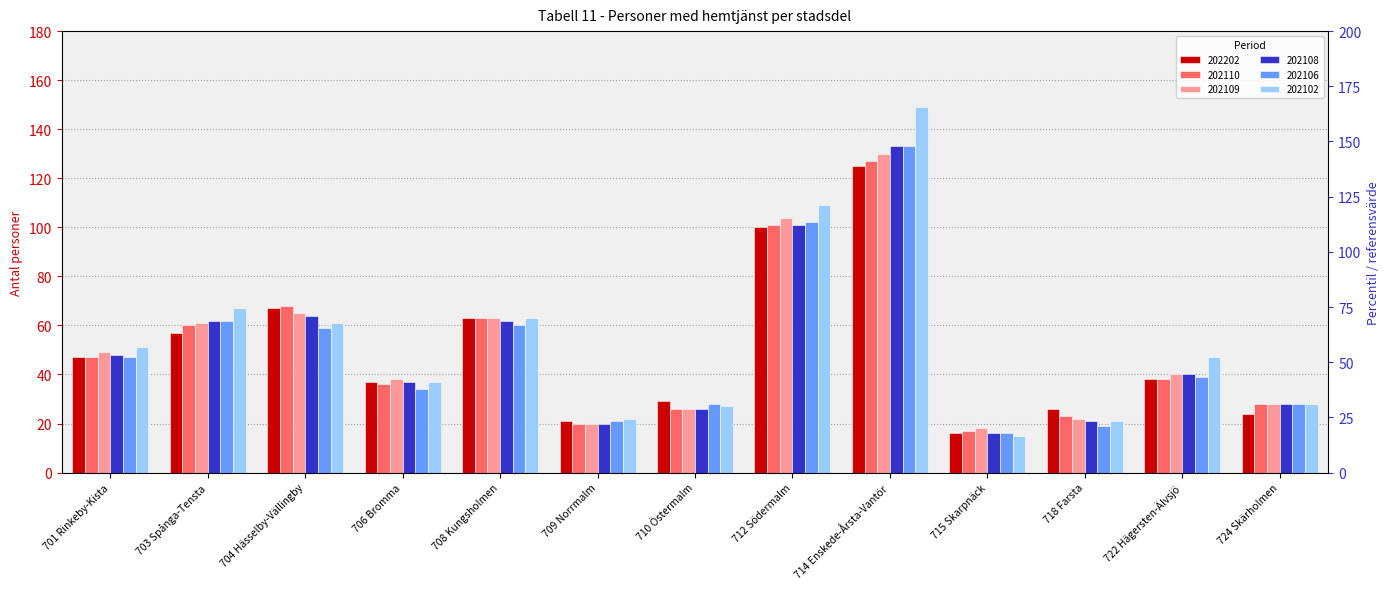

What are all the series names shown in the legend?

202202, 202110, 202109, 202108, 202106, 202102